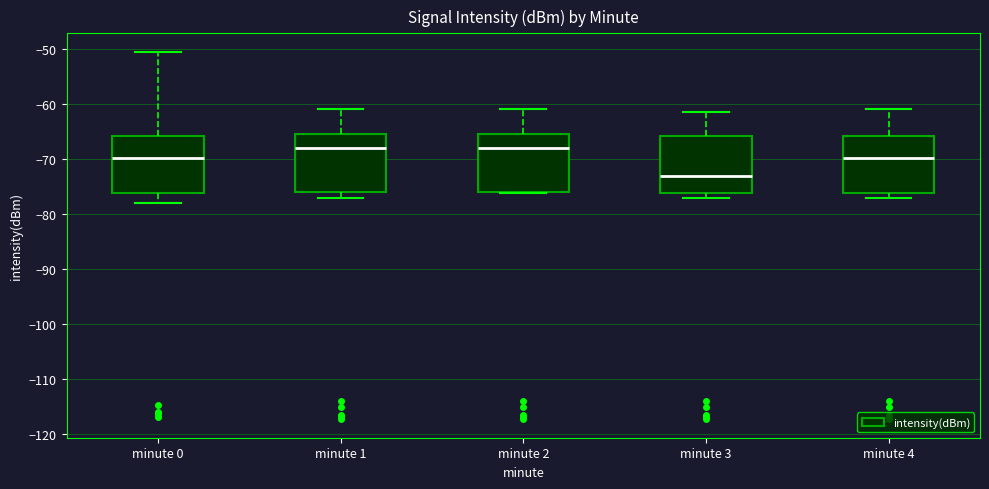

Reading left to right, transcribe this box plot: for each box, give where its median line is, the range the box spans, and where its two whiskers end, as read against the y-axis. The values are not printed on the chart, so give them approximately, as read against the axis.

minute 0: median -70, box -76 to -66, whiskers -78 to -51
minute 1: median -68, box -76 to -66, whiskers -77 to -61
minute 2: median -68, box -76 to -66, whiskers -76 to -61
minute 3: median -73, box -76 to -66, whiskers -77 to -62
minute 4: median -70, box -76 to -66, whiskers -77 to -61